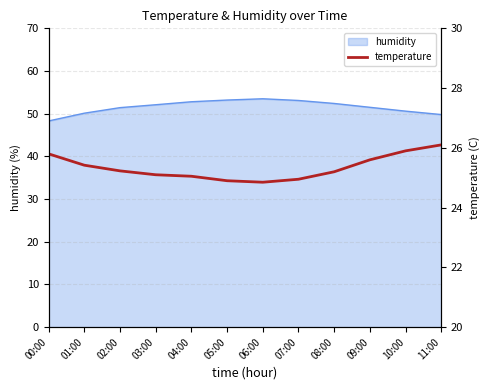

The chart shows a value of 38.7 at 05:00. True or false?

False